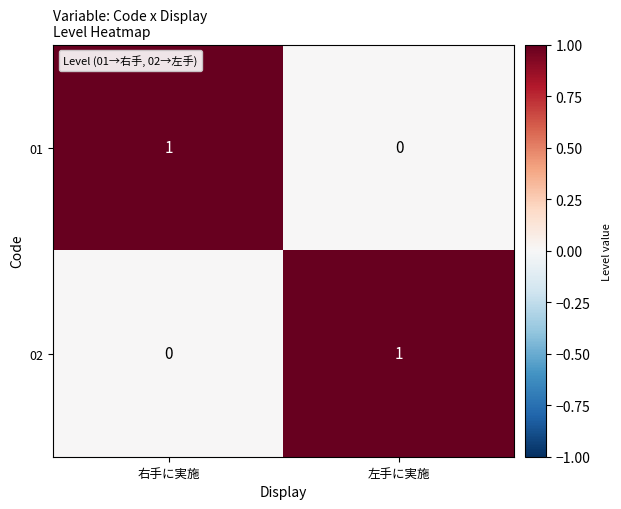

Is it true that 01 equals 2 at 右手に実施?

False